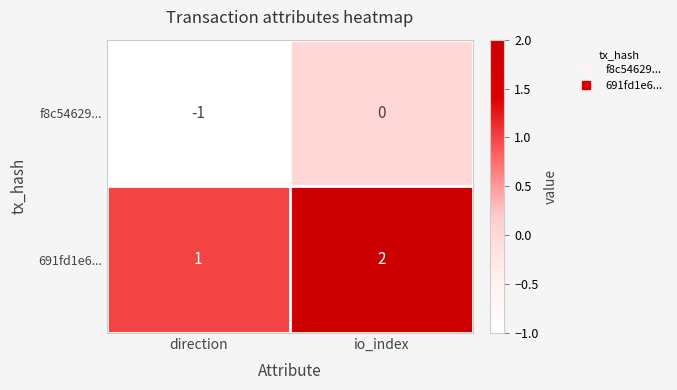

Which category has the highest value across all series?

io_index